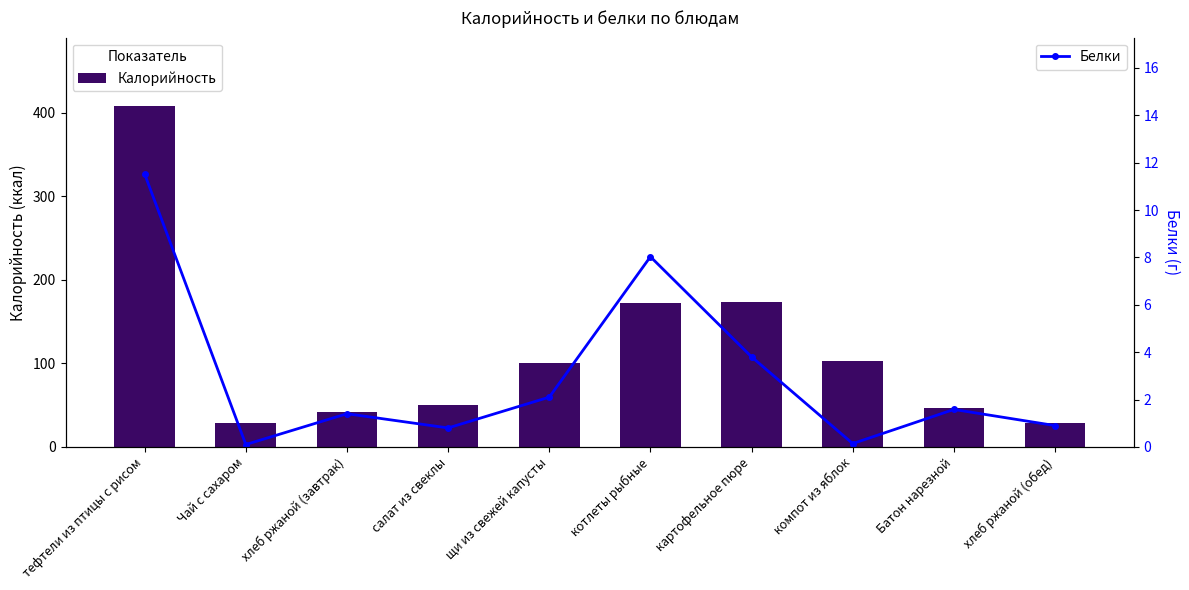

At which category does the chart reach its minimum across all series?

Чай с сахаром